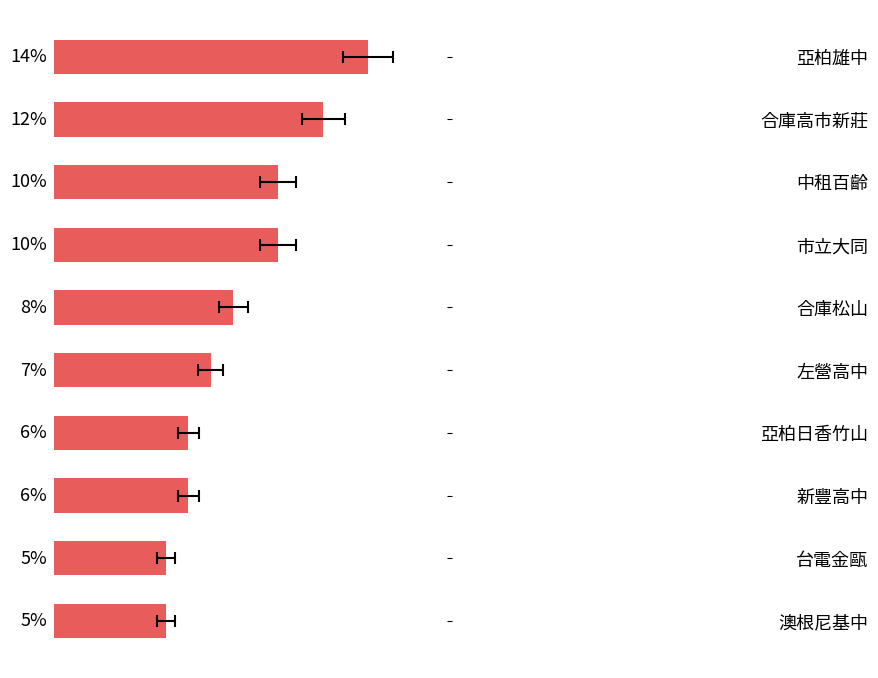

Rank the categories by value from highest to lowest.

亞柏雄中, 合庫高市新莊, 中租百齡, 市立大同, 合庫松山, 左營高中, 亞柏日香竹山, 新豐高中, 台電金甌, 澳根尼基中